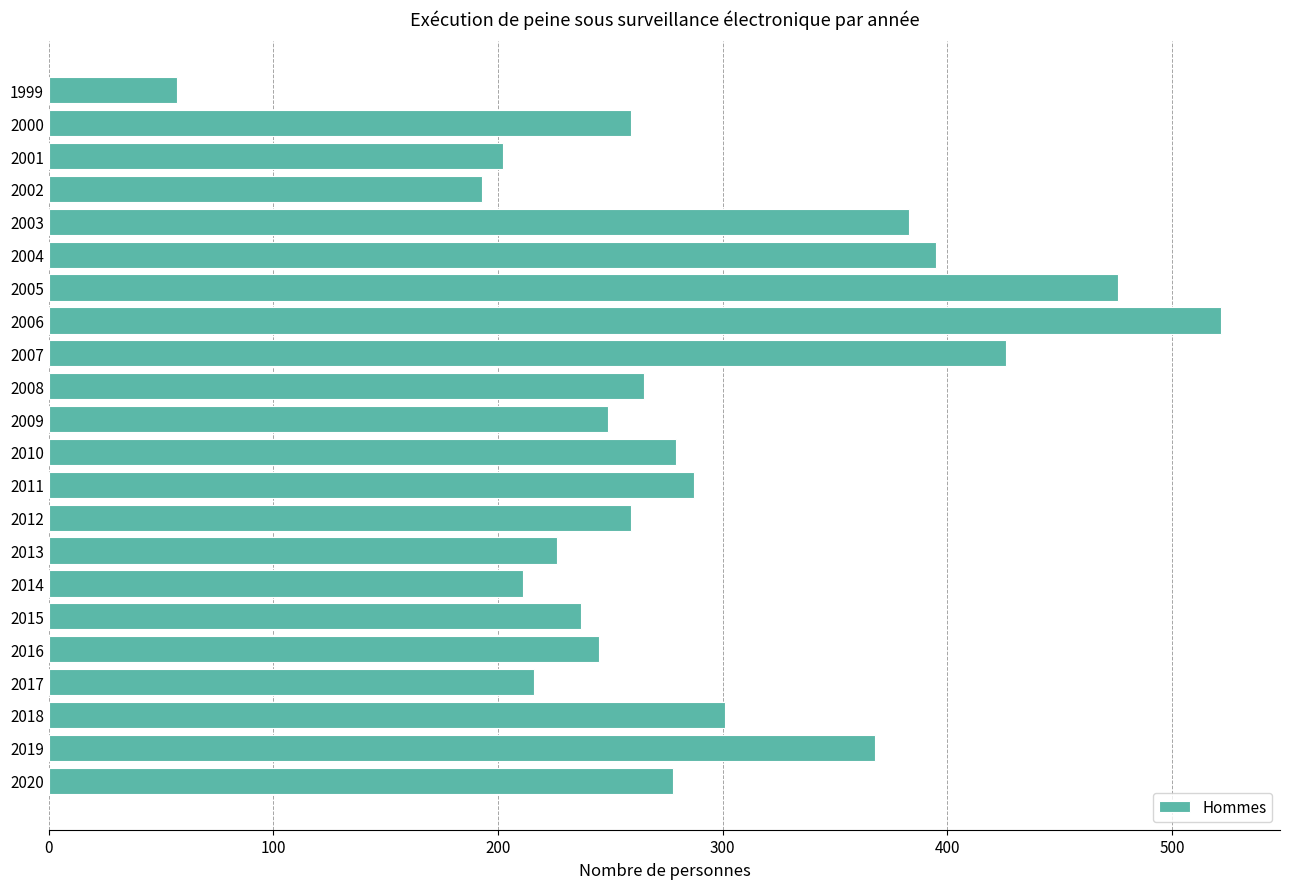

What is the sum of all values?

6334